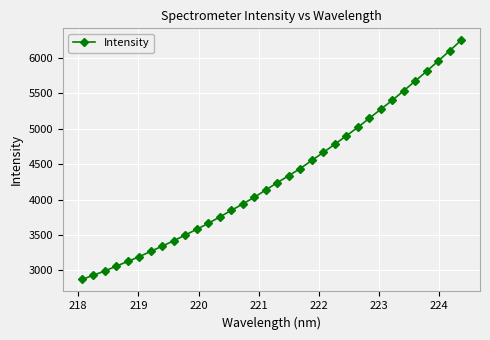

What is the sum of all values?

146720.8